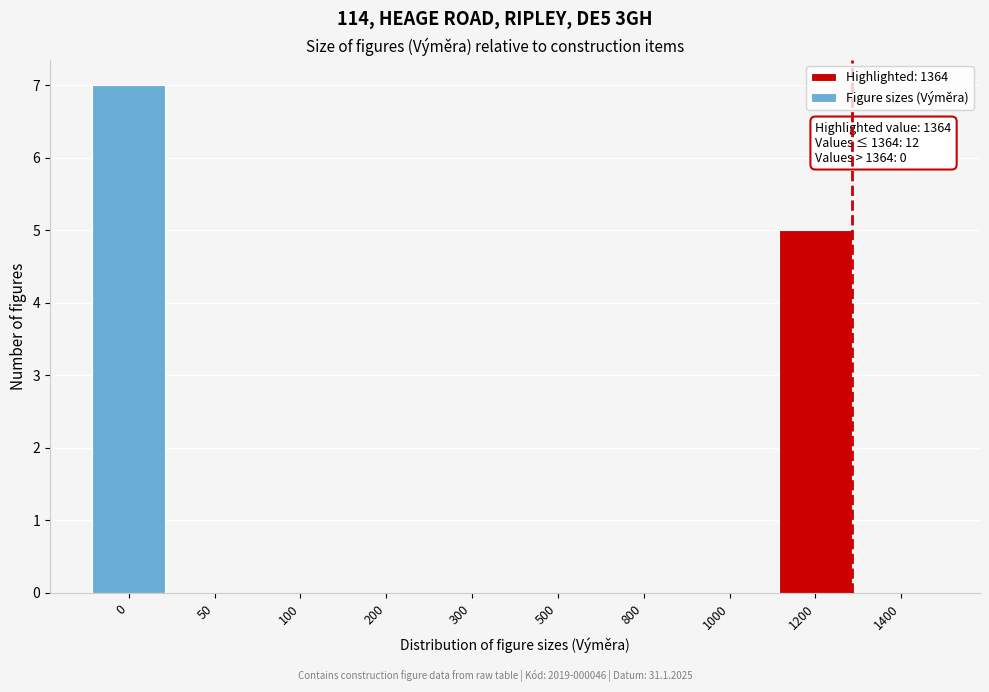

Reading left to right, what are all the values shown in this chart?

0=7	50=0	100=0	200=0	300=0	500=0	800=0	1000=0	1200=5	1400=0